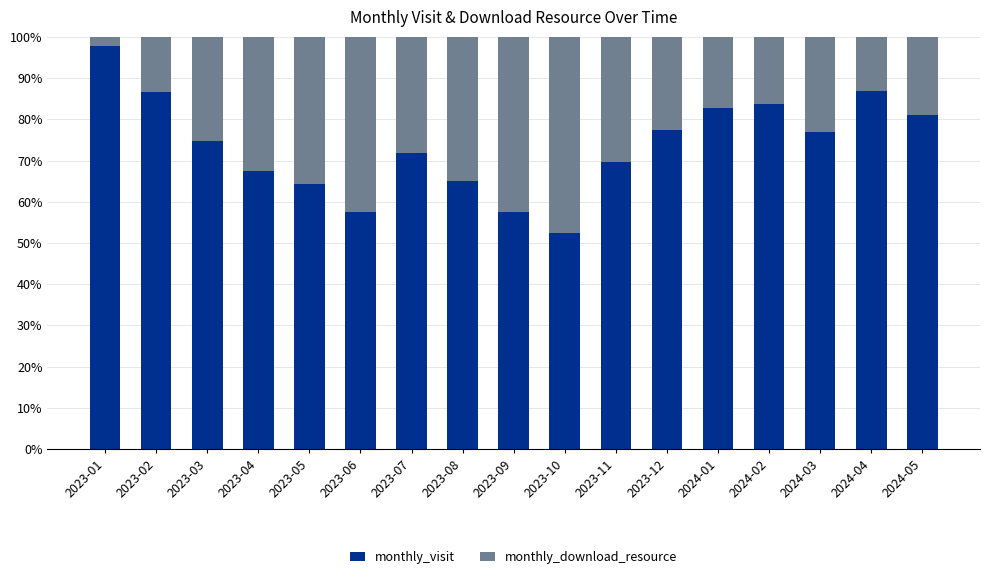

At which label does monthly_visit reach its peak?

2023-01